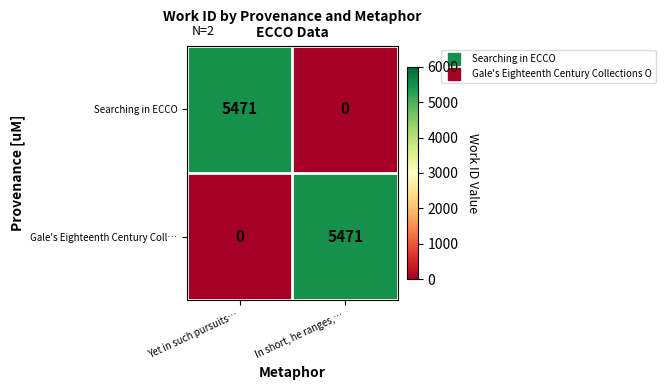

What is the spread (max minus min) of values at In short, he ranges,…?

5471